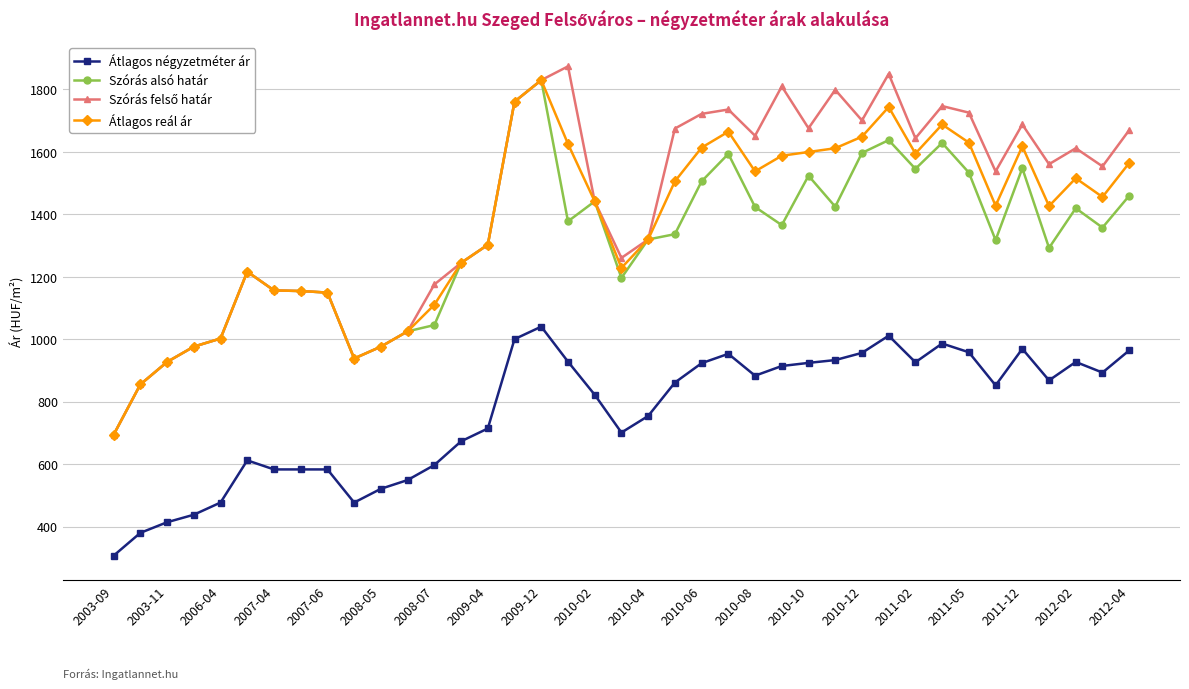

True or false: Átlagos négyzetméter ár and Szórás alsó határ cross at least once.

False